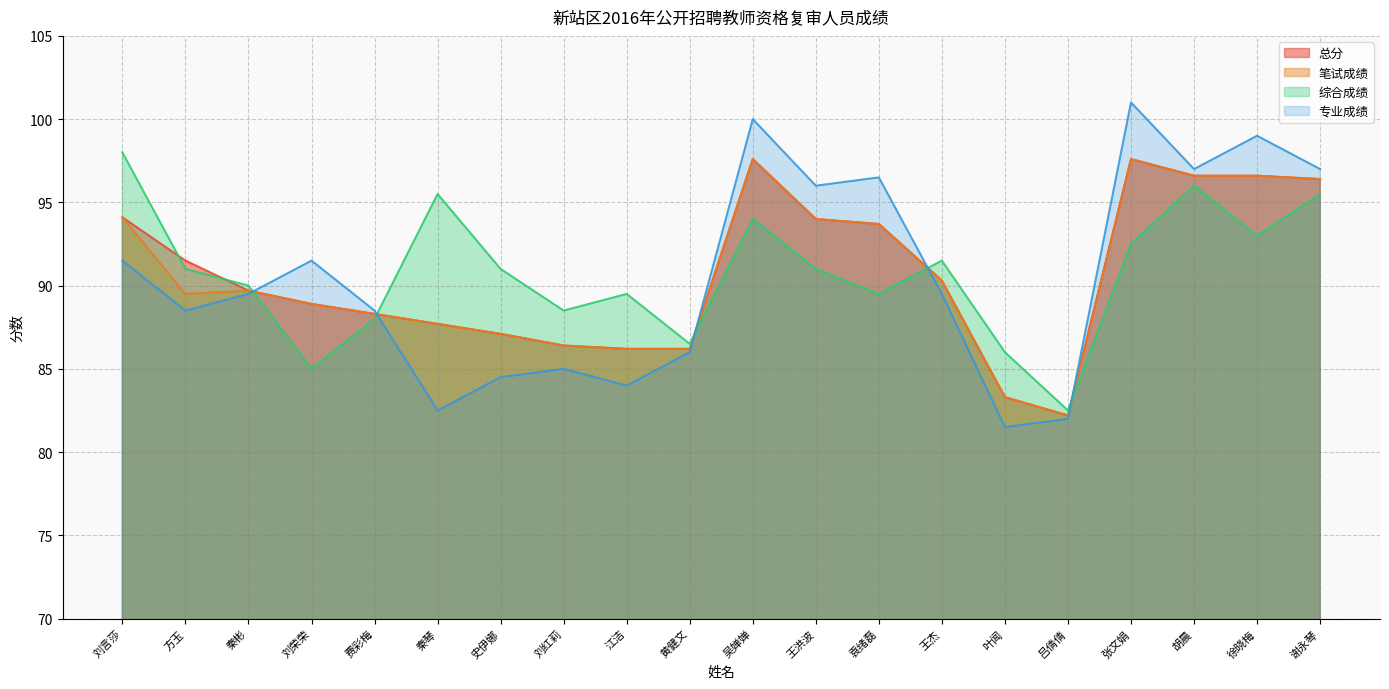

Count the number of categories in the chart.

20